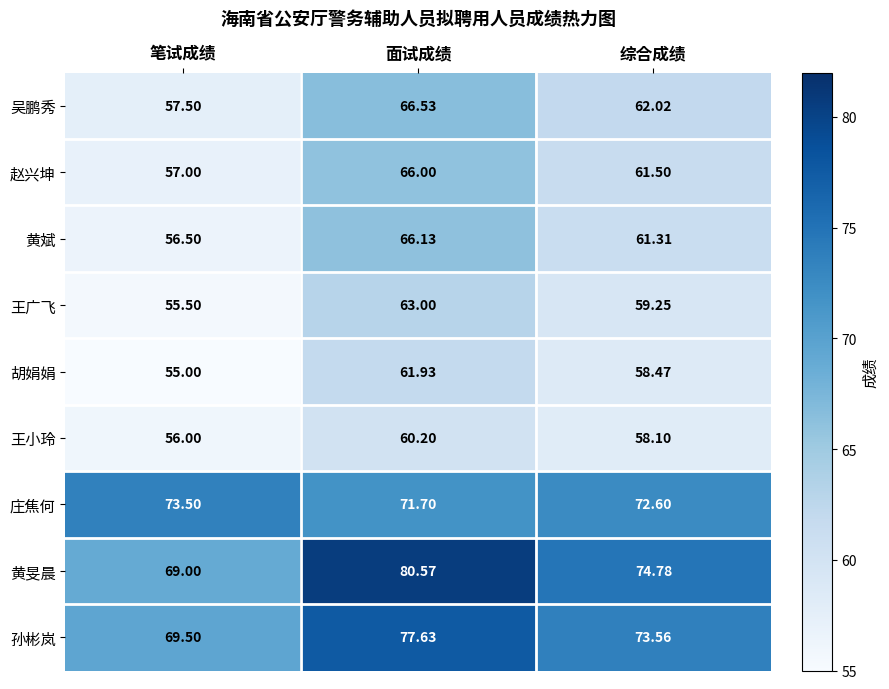

Which series has the largest range (max minus min)?

黄旻晨